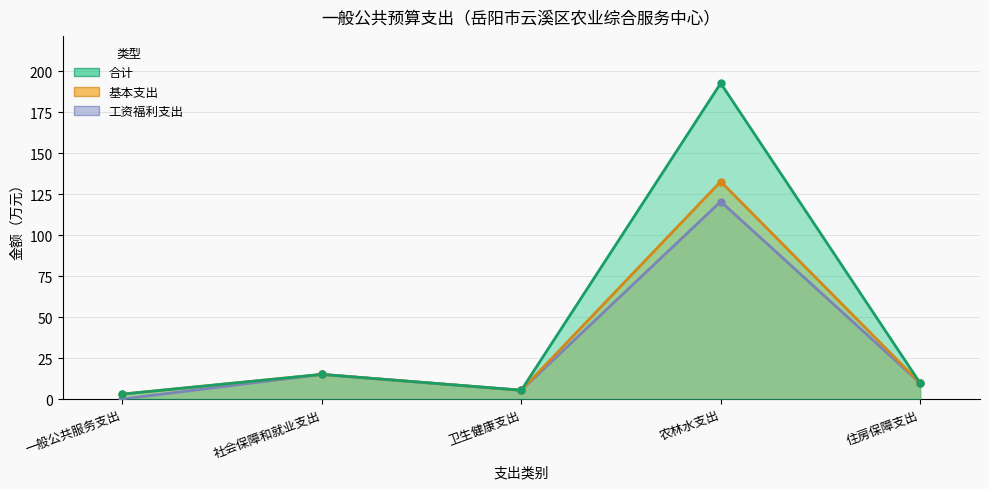

Where does the 工资福利支出 series first go above 9?

社会保障和就业支出